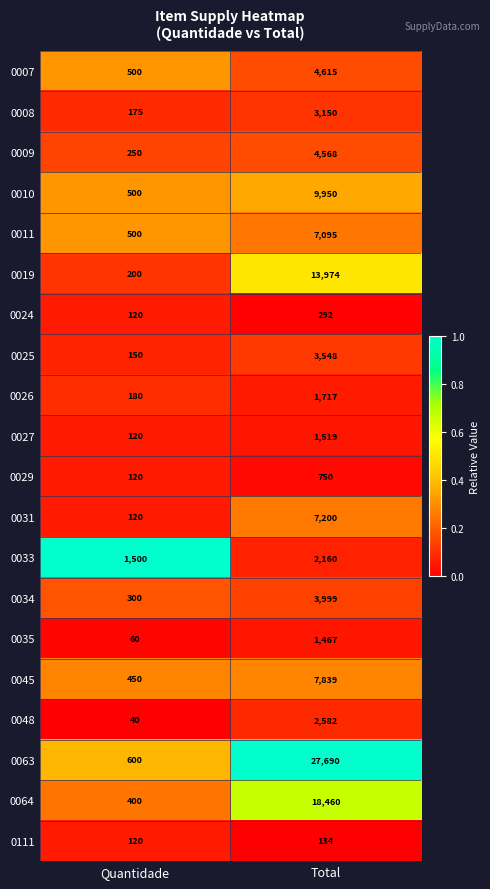

What is the difference between the highest and lowest values at Total?

27556